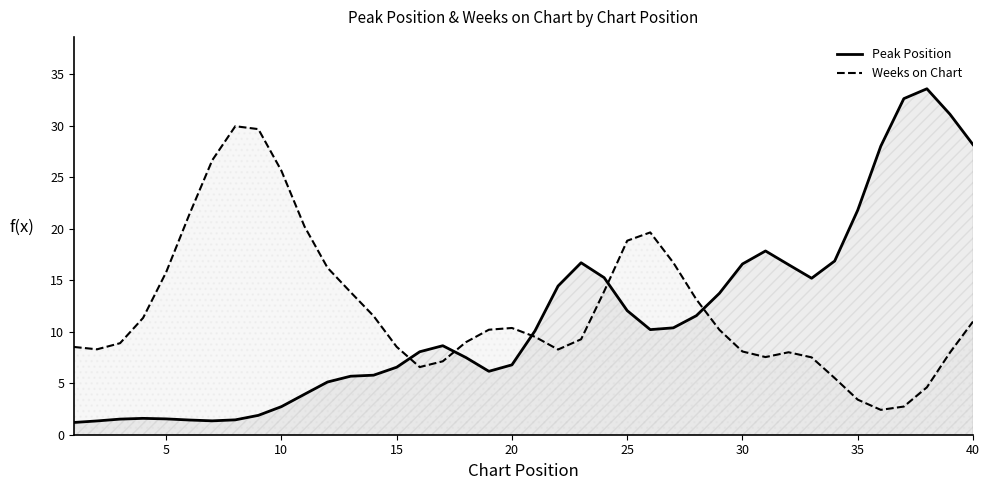

How many series are shown in this chart?

2